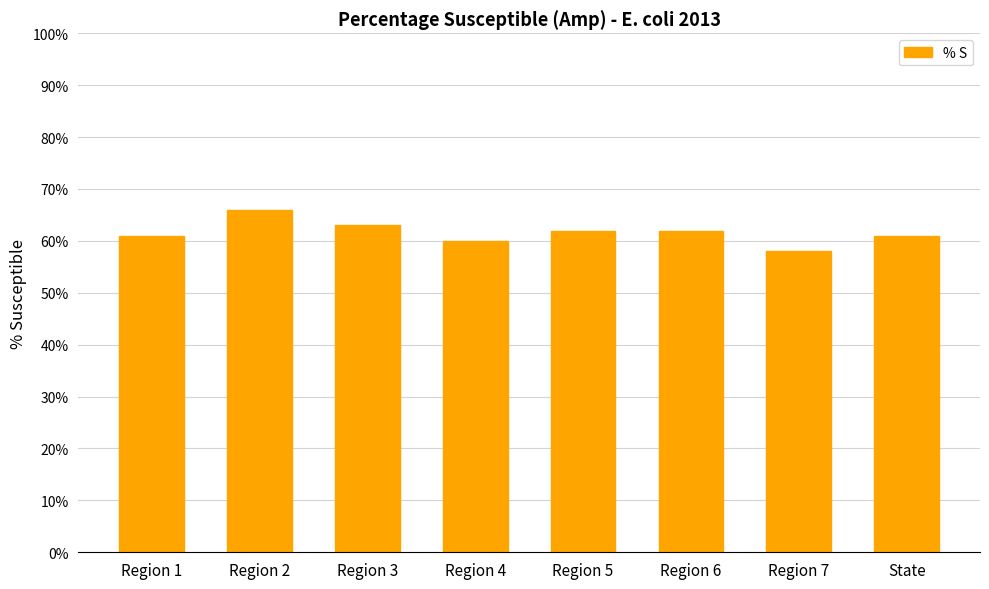

Is it true that the value at Region 6 is 104?

False